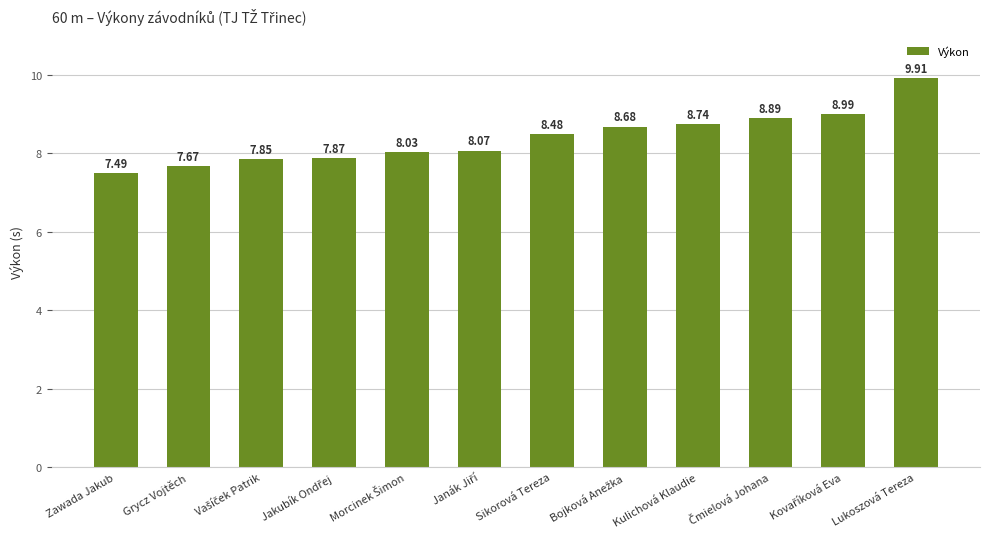

What is the value of the 1st bar from the left?

7.5